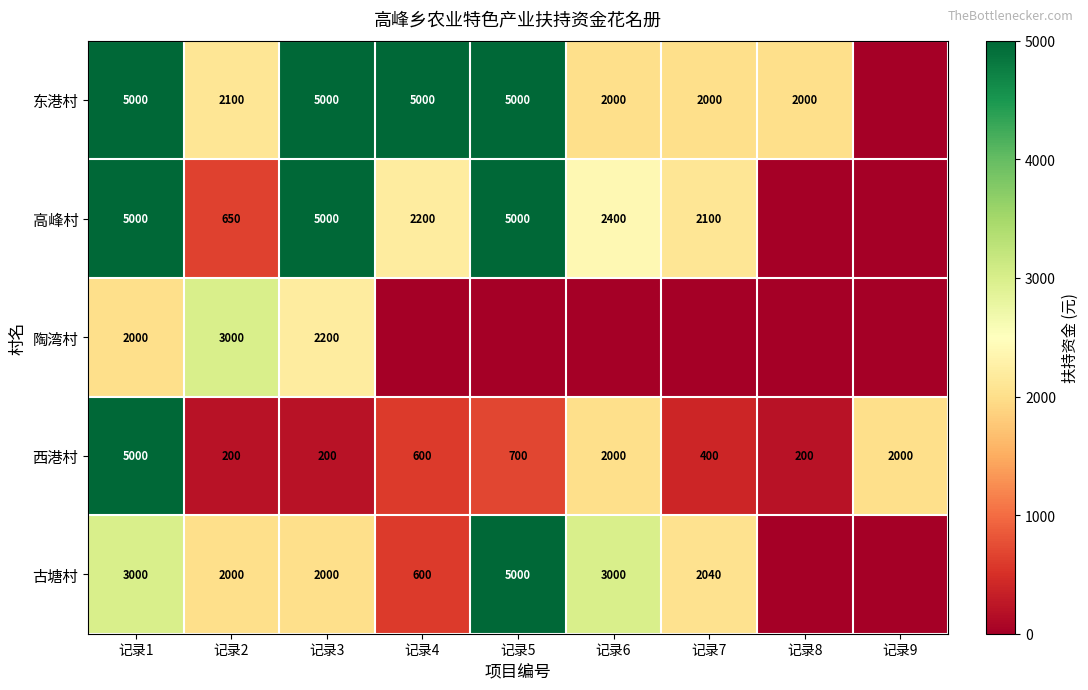

Is the value of 东港村 at 记录3 greater than the value of 古塘村 at 记录6?

Yes